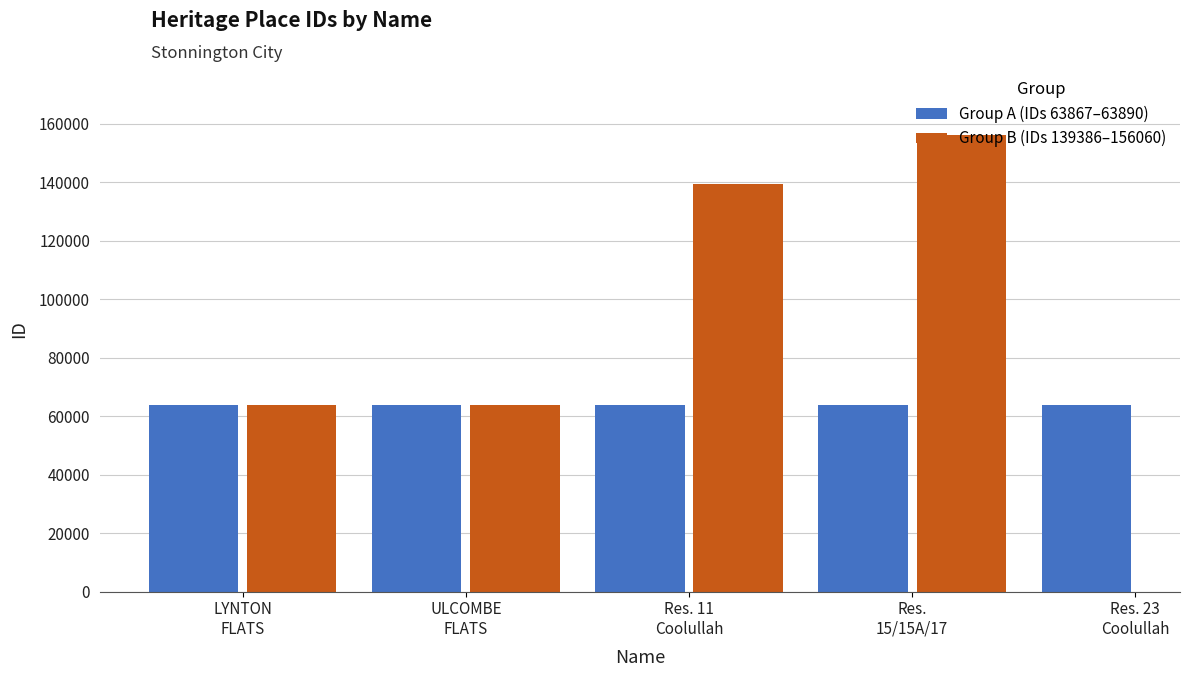

How many values in the Group A (IDs 63867–63890) series are below 63882?

2